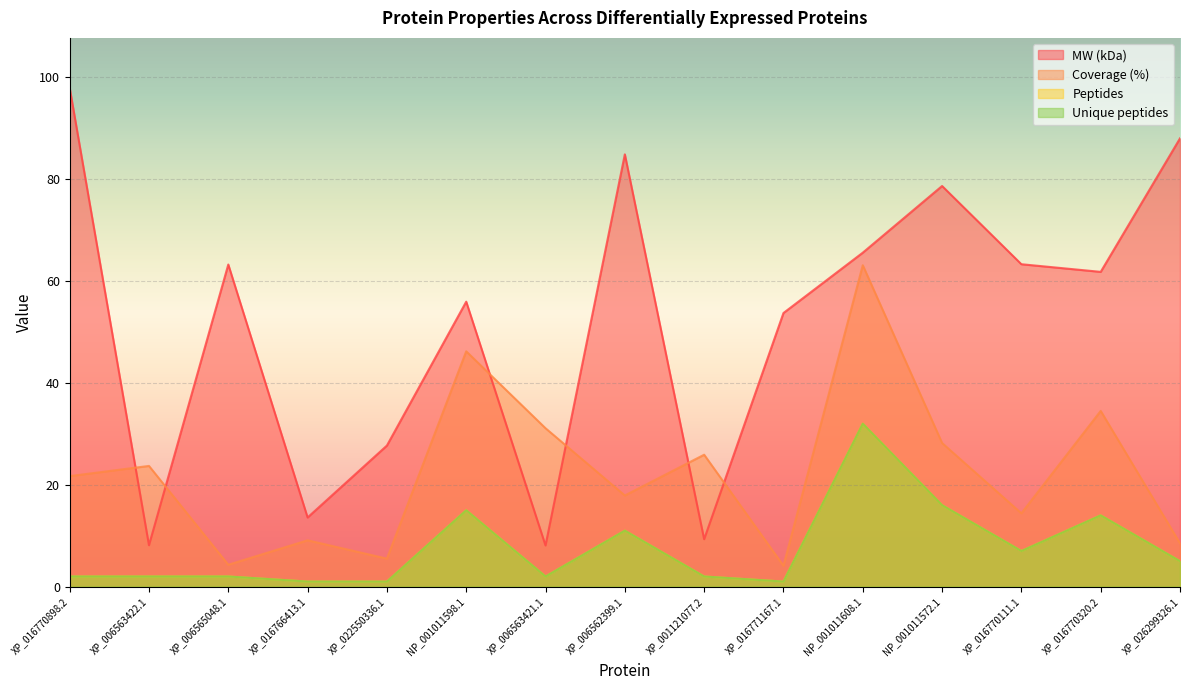

What is the difference between the maximum and minimum values in the Unique peptides series?

31.0